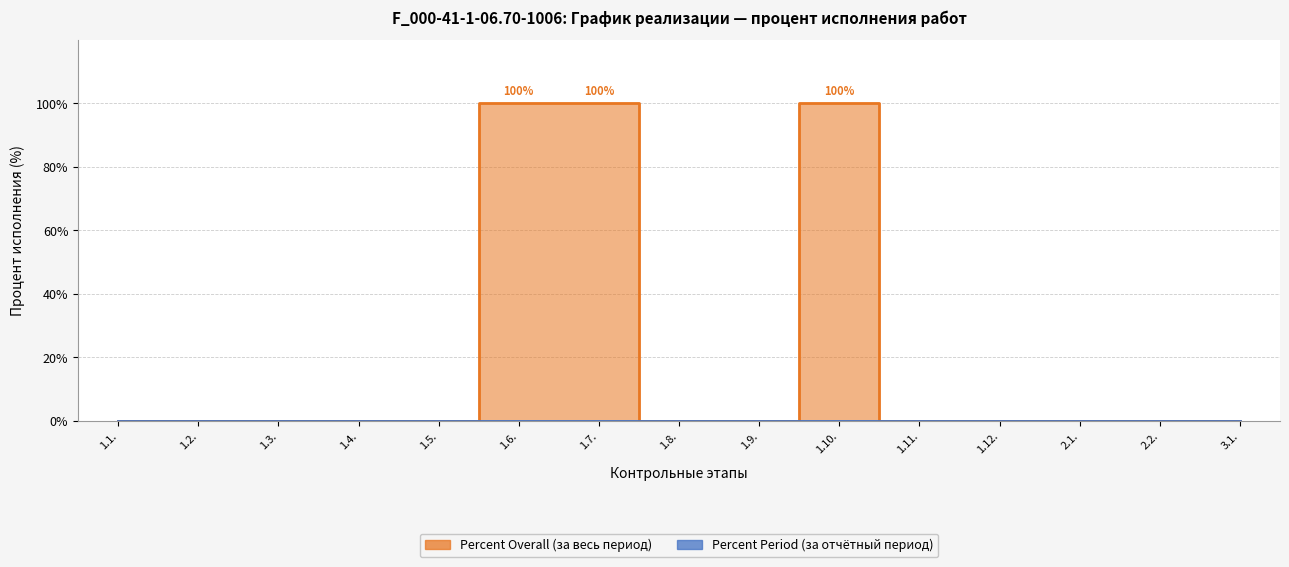

True or false: the data has more than 1 interior local peaks.

False